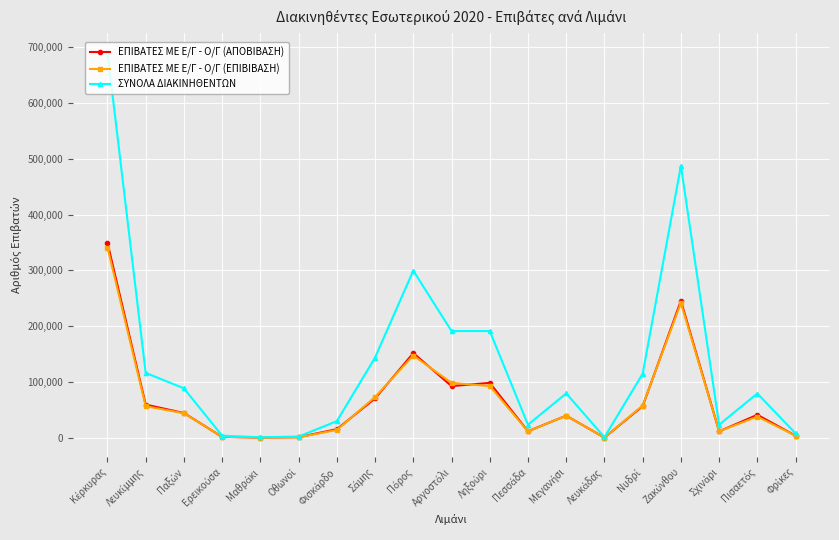

Which series has the widest spread of values?

ΣΥΝΟΛΑ ΔΙΑΚΙΝΗΘΕΝΤΩΝ